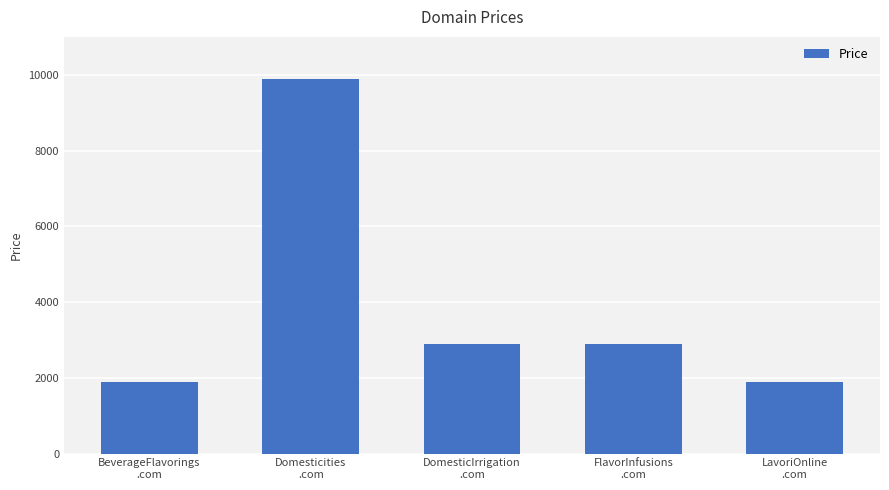

What is the minimum value shown in the chart?

1888